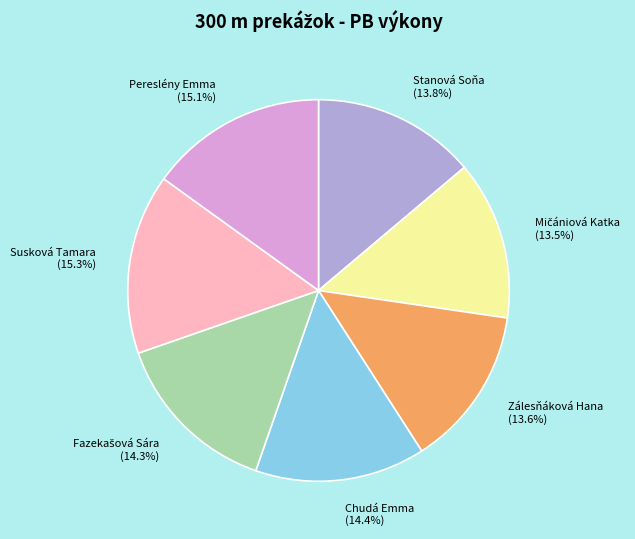

Do Susková Tamara and Pereslény Emma together represent more than half of the pie?

No